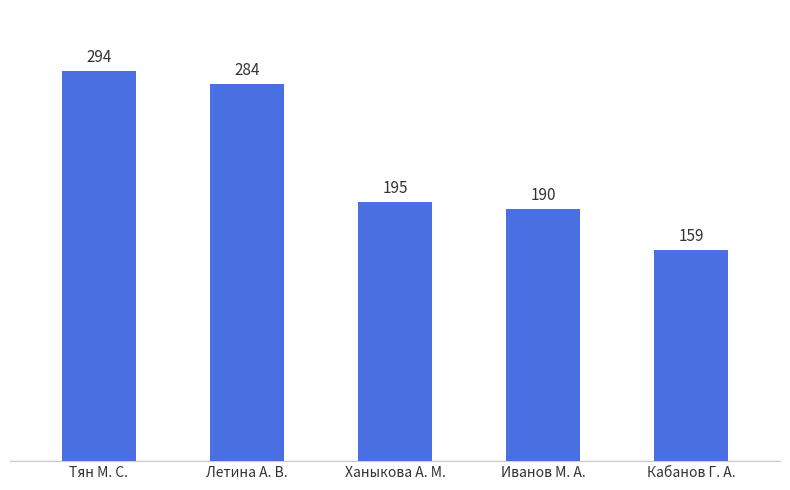

Rank the categories by value from highest to lowest.

Тян М. С., Летина А. В., Ханыкова А. М., Иванов М. А., Кабанов Г. А.